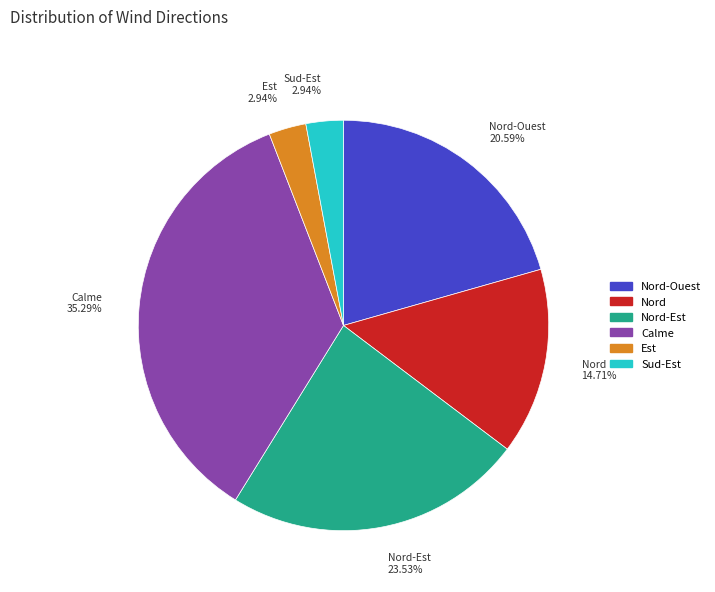

Is there a majority slice in this chart?

No